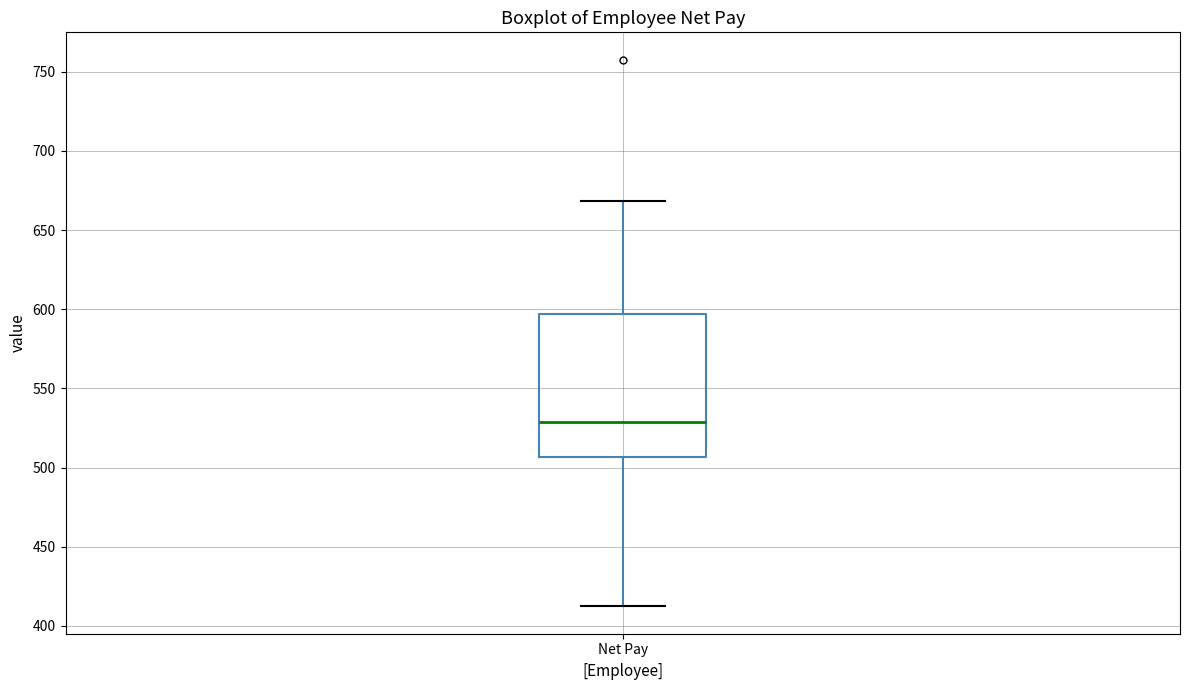

Read this box plot against the y-axis: the position of the median line, the range covered by the box, and the ends of both whiskers. The values are not printed on the chart, so give them approximately, as read against the axis.

median 530, box 505 to 595, whiskers 410 to 670